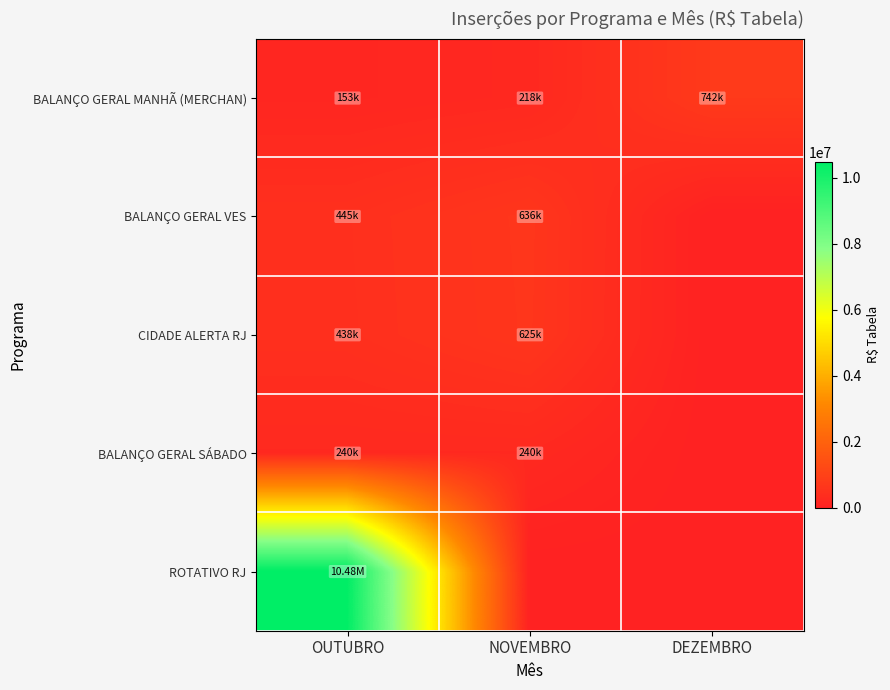

At which category does the chart reach its peak across all series?

OUTUBRO